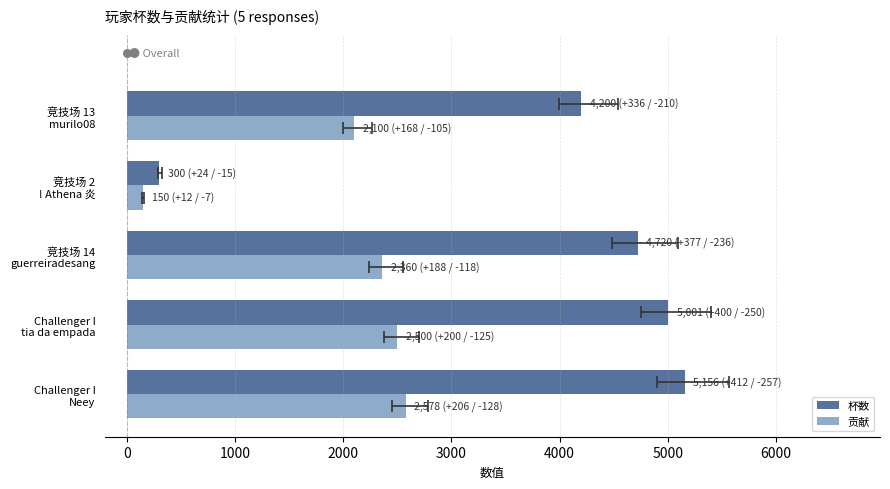

Which series has the largest Y range (max minus min)?

杯数